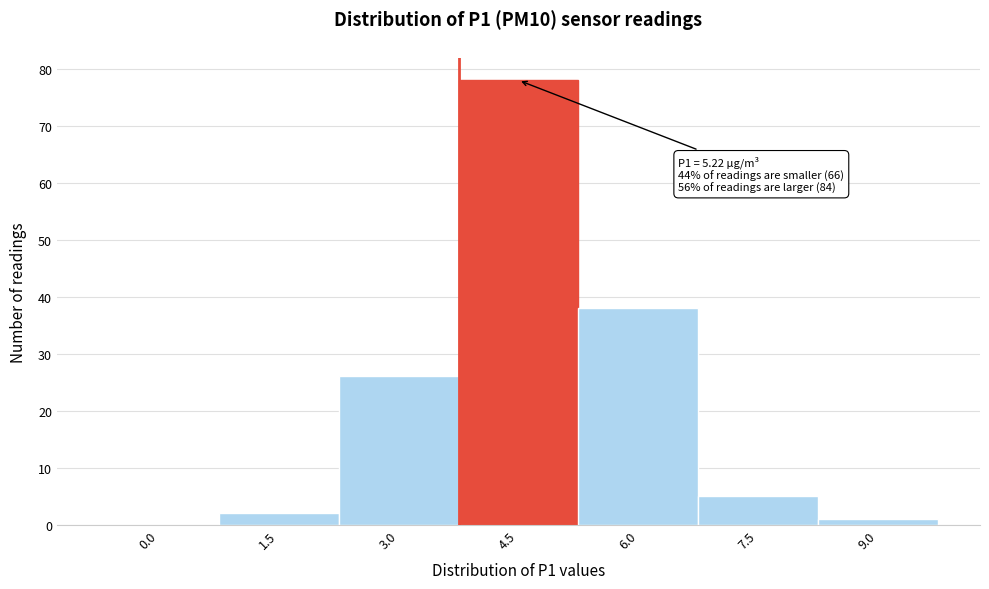

Reading right to left, list all the values displayed in this chart.

9.0=1	7.5=5	6.0=38	4.5=78	3.0=26	1.5=2	0.0=0